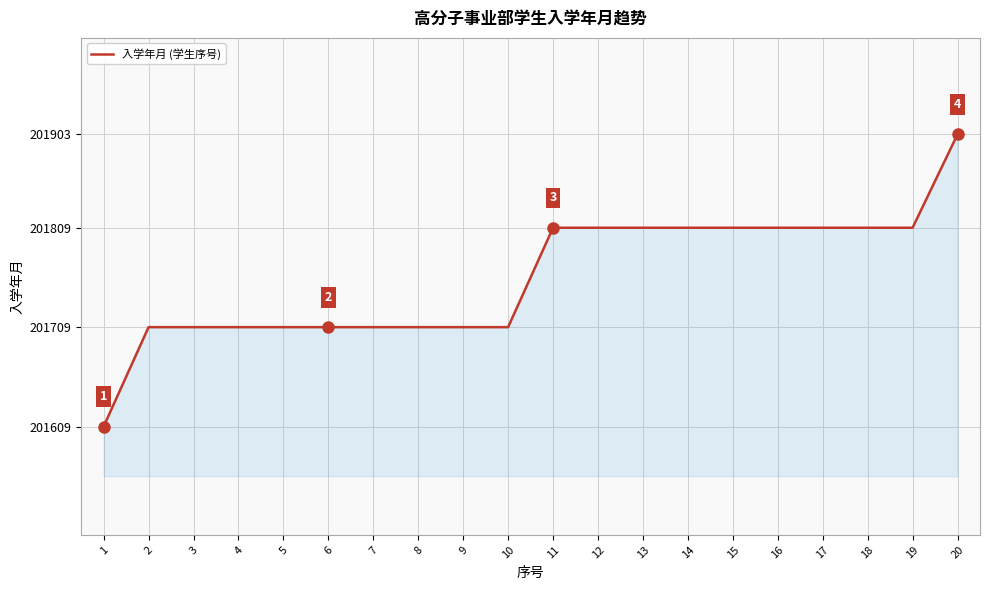

How many values are between 201709 and 201809?

18